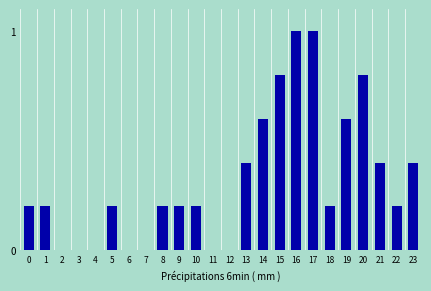

Reading left to right, list all the values displayed in this chart.

0=0.2	1=0.2	2=0.0	3=0.0	4=0.0	5=0.2	6=0.0	7=0.0	8=0.2	9=0.2	10=0.2	11=0.0	12=0.0	13=0.4	14=0.6	15=0.8	16=1.0	17=1.0	18=0.2	19=0.6	20=0.8	21=0.4	22=0.2	23=0.4